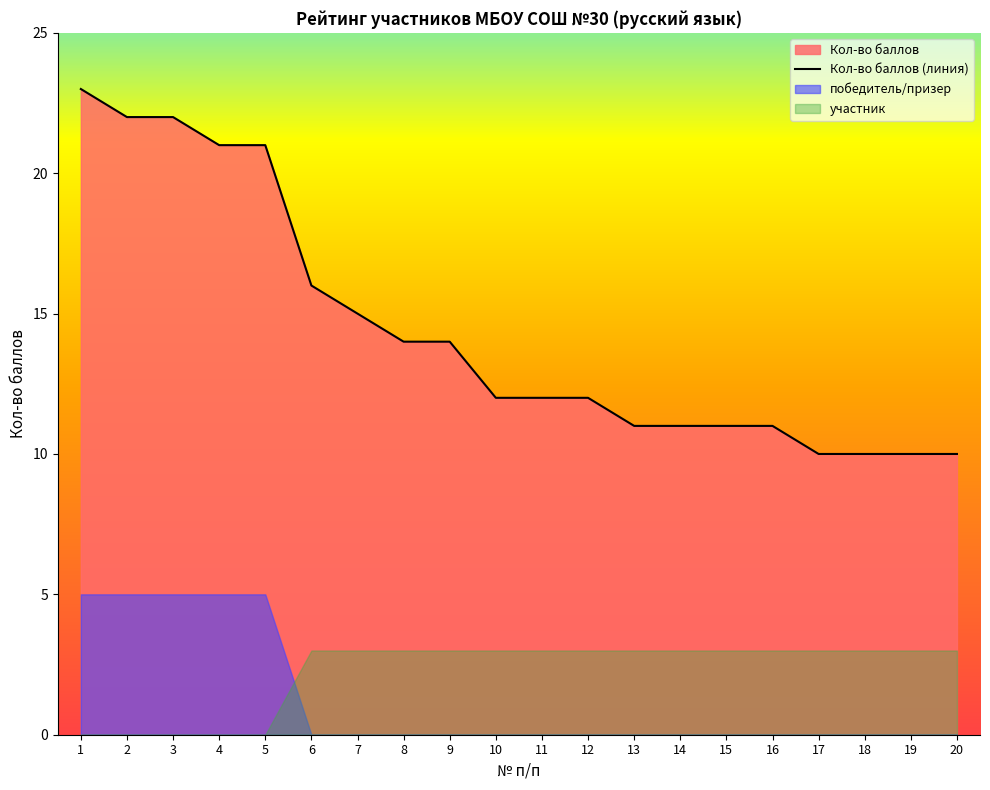

What is the minimum value for Кол-во баллов (линия)?

10